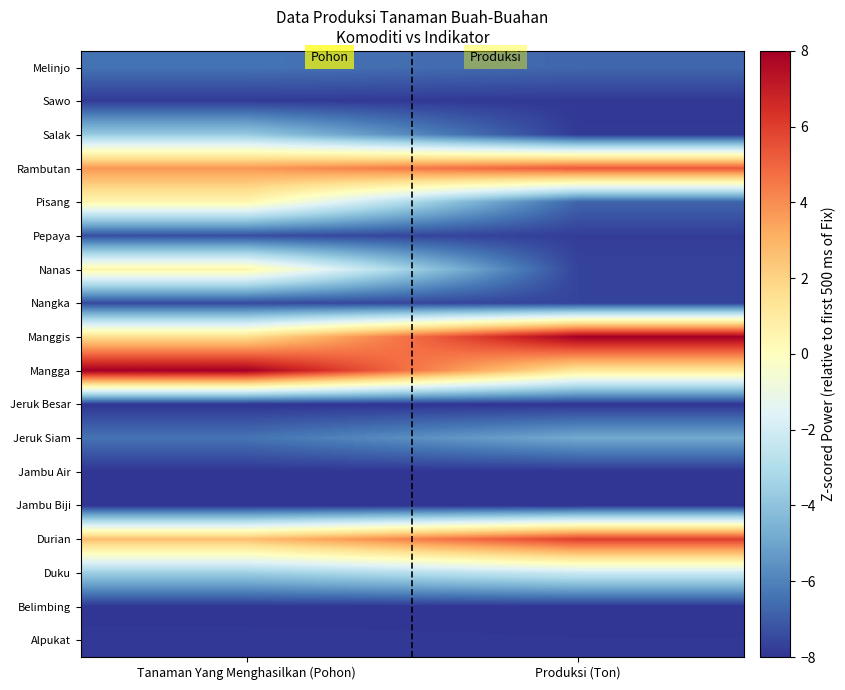

Count the number of data series in this chart.

18